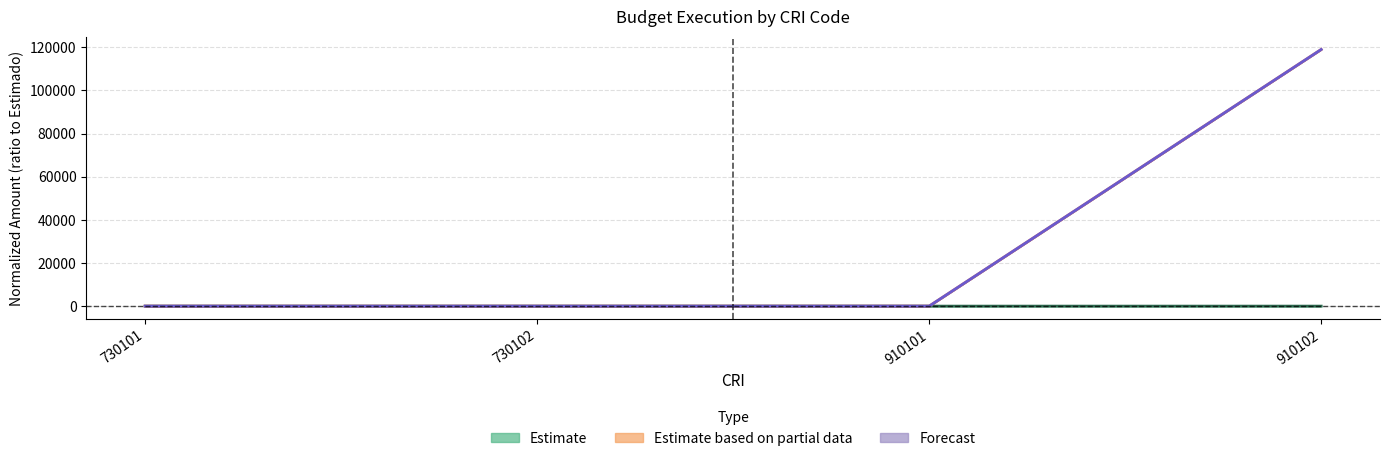

True or false: Estimate has a value of 1.0 at 730102.

True